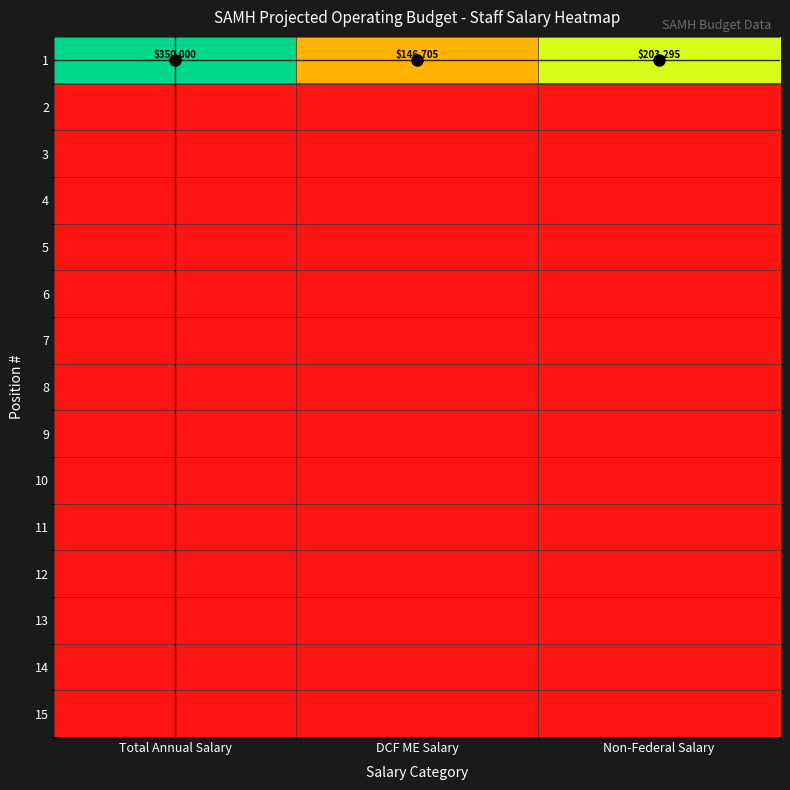

The 14 series shows 0 at Non-Federal Salary. True or false?

True